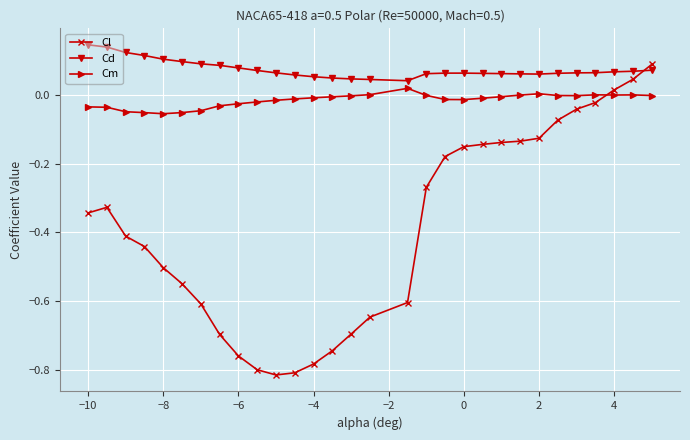

List the series in order of their peak value, highest first.

Cd, Cl, Cm